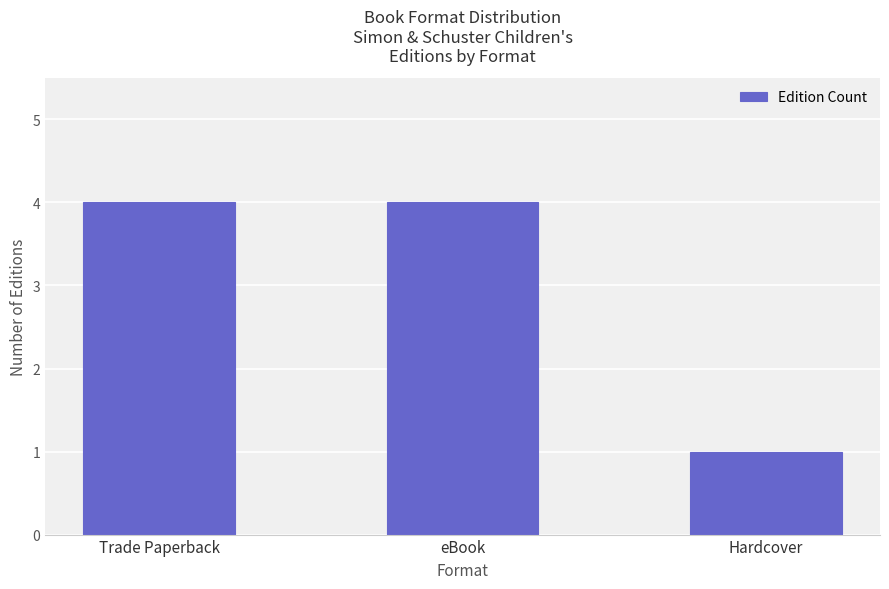

What is the difference between the values at Hardcover and eBook?

3